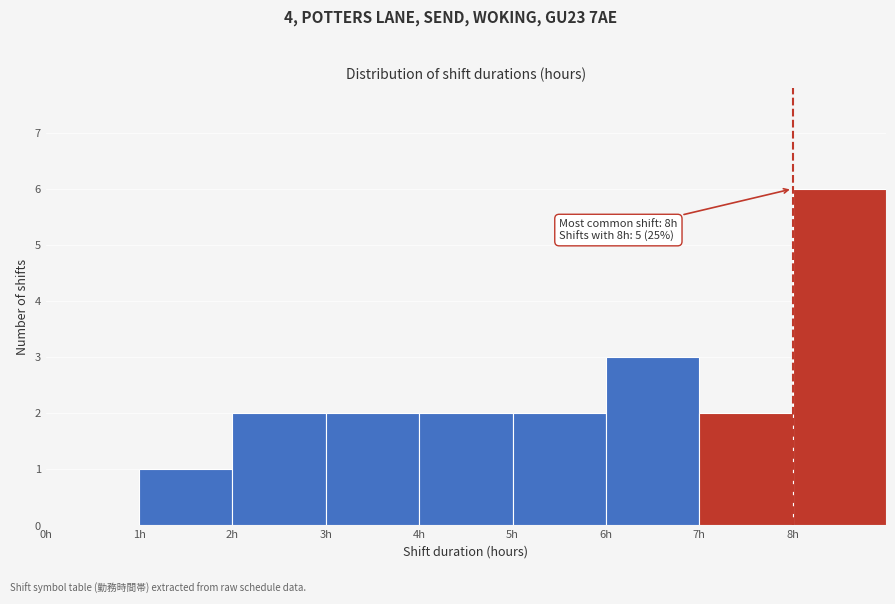

Which range on the x-axis has the tallest bar?

8 to 9